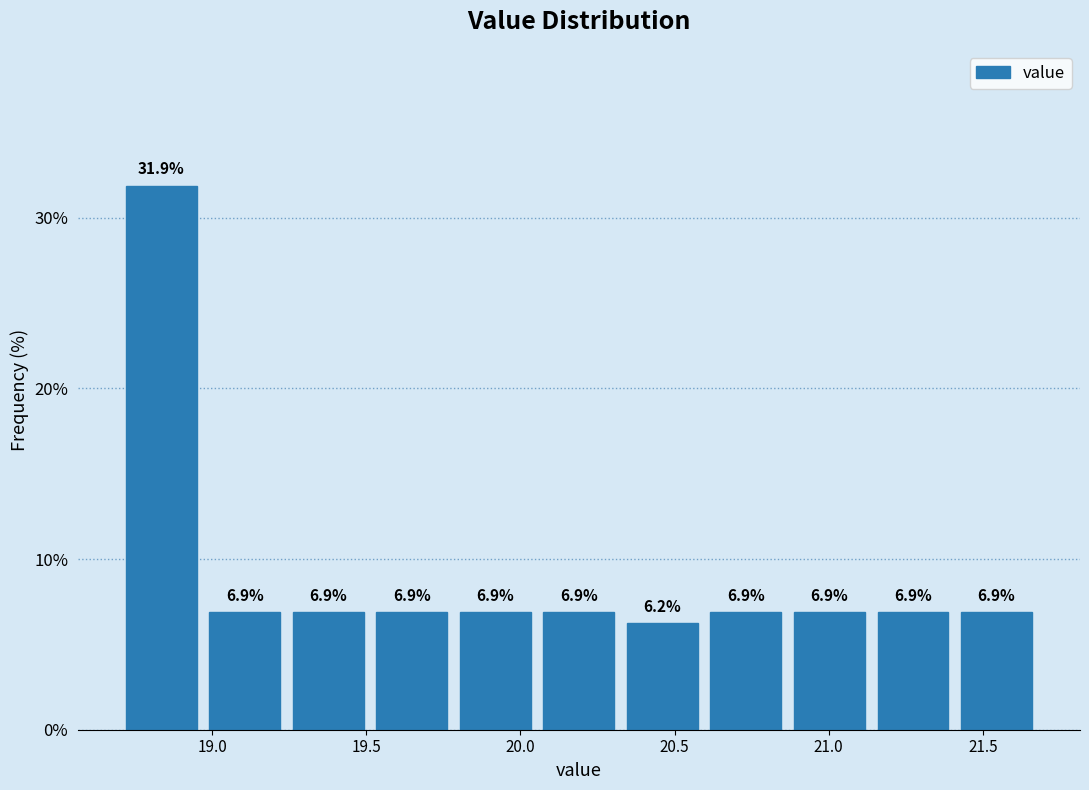

Reading left to right, list every bar in this chart as the range it spans on the x-axis followed by its height. The bar edges are not printed on the chart, so give them approximately, as read against the axis.

18.70 to 18.95: 31.9
18.95 to 19.25: 6.9
19.25 to 19.50: 6.9
19.50 to 19.80: 6.9
19.80 to 20.05: 6.9
20.05 to 20.35: 6.9
20.35 to 20.60: 6.2
20.60 to 20.85: 6.9
20.85 to 21.15: 6.9
21.15 to 21.40: 6.9
21.40 to 21.70: 6.9